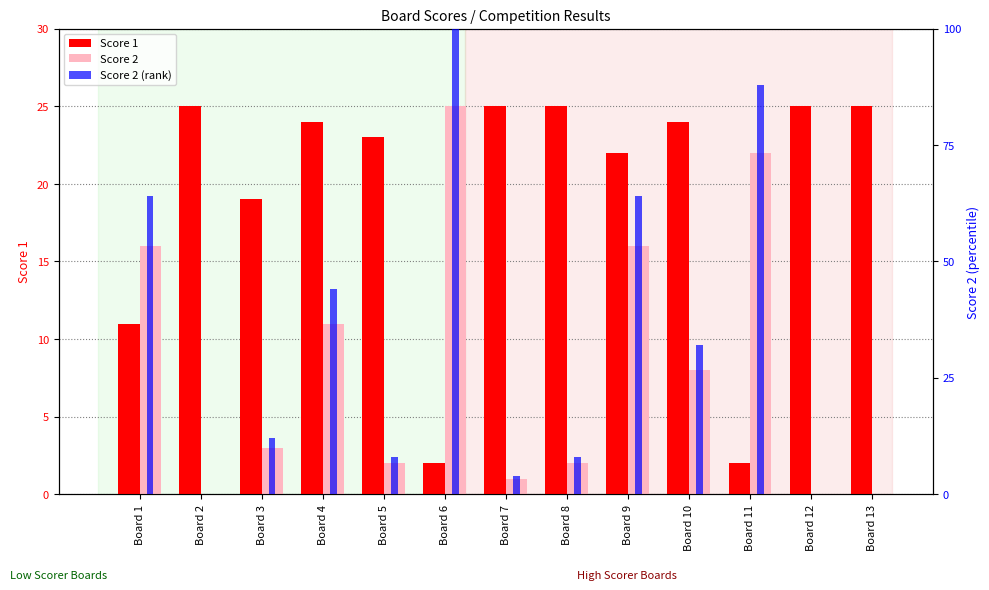

What is the value of the Score 2 bar at the 4th from the left?

11